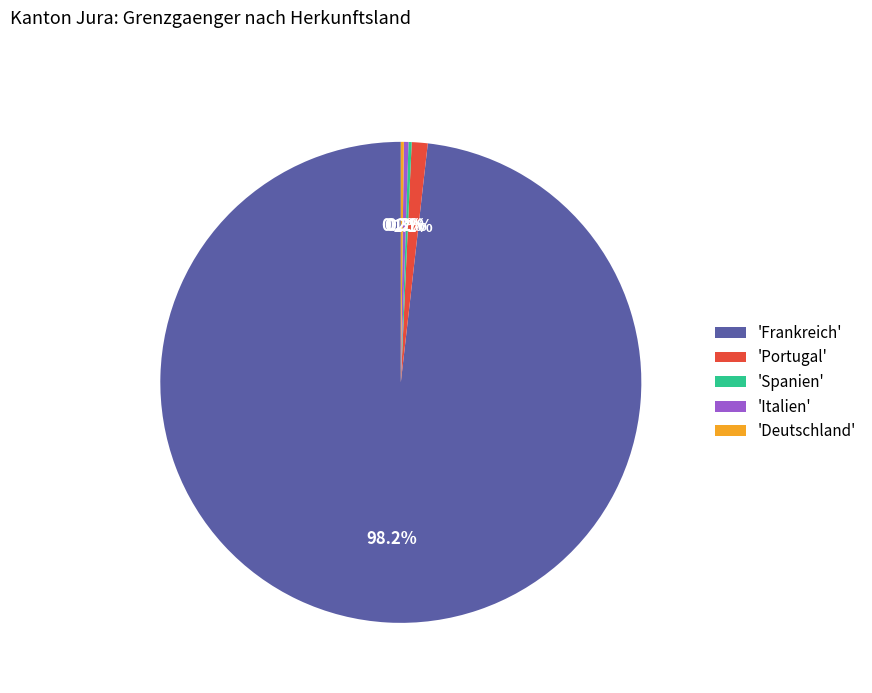

Which slice is the largest?

'Frankreich'